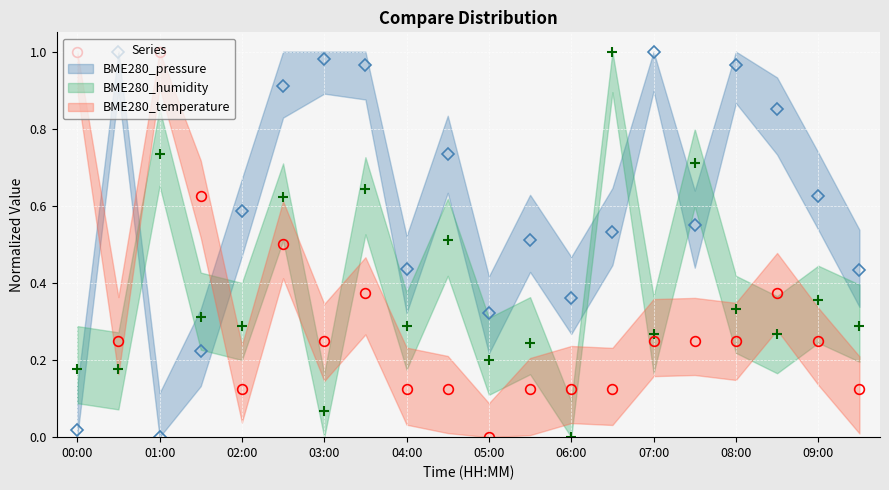

Reading right to left, extract all data points from this chart.

BME280_temperature: 09:30=0.1	09:00=0.2	08:30=0.4	08:00=0.2	07:30=0.2	07:00=0.2	06:30=0.1	06:00=0.1	05:30=0.1	05:00=0.0	04:30=0.1	04:00=0.1	03:30=0.4	03:00=0.2	02:30=0.5	02:00=0.1	01:30=0.6	01:00=1.0	00:30=0.2	00:00=1.0
BME280_humidity: 09:30=0.3	09:00=0.4	08:30=0.3	08:00=0.3	07:30=0.7	07:00=0.3	06:30=1.0	06:00=0.0	05:30=0.2	05:00=0.2	04:30=0.5	04:00=0.3	03:30=0.6	03:00=0.1	02:30=0.6	02:00=0.3	01:30=0.3	01:00=0.7	00:30=0.2	00:00=0.2
BME280_pressure: 09:30=0.4	09:00=0.6	08:30=0.9	08:00=1.0	07:30=0.6	07:00=1.0	06:30=0.5	06:00=0.4	05:30=0.5	05:00=0.3	04:30=0.7	04:00=0.4	03:30=1.0	03:00=1.0	02:30=0.9	02:00=0.6	01:30=0.2	01:00=0.0	00:30=1.0	00:00=0.0